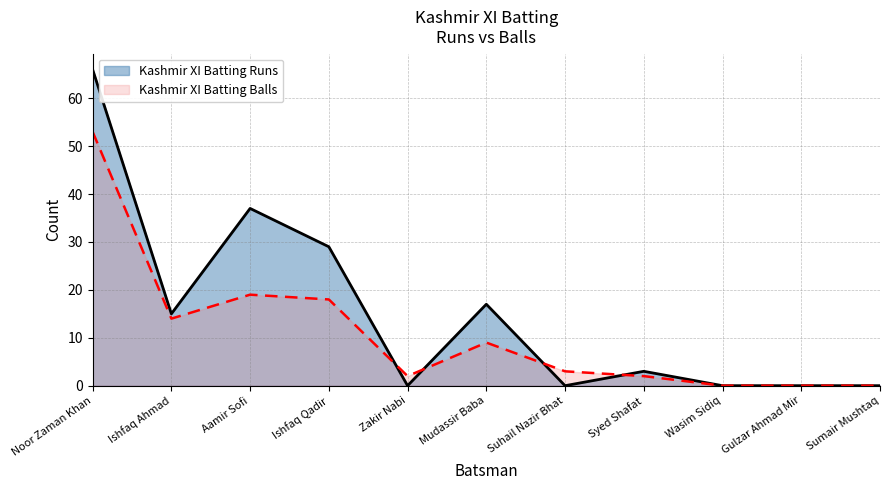

At which category is the sum across all series the highest?

Noor Zaman Khan